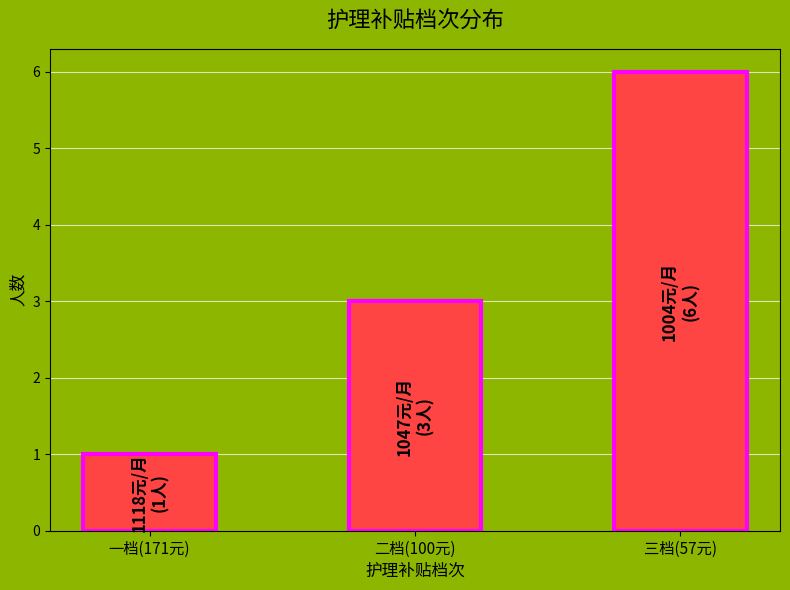

Is it true that the value at 三档(57元) is 6?

True